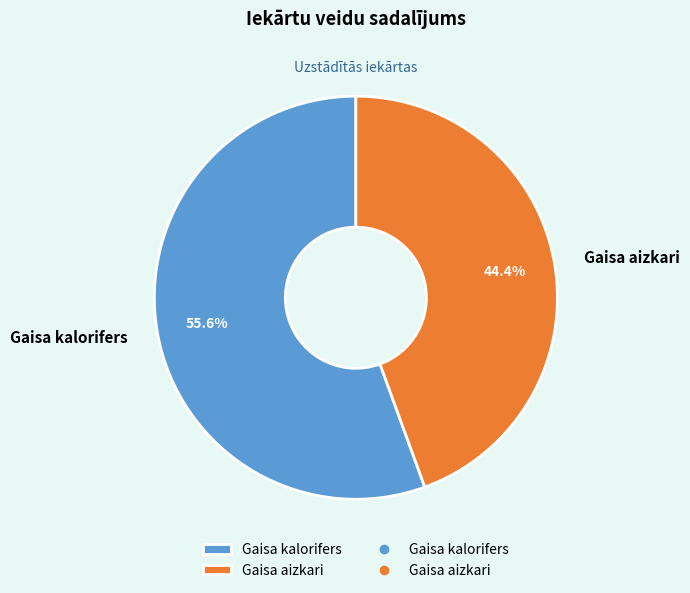

How many segments does this pie chart have?

2